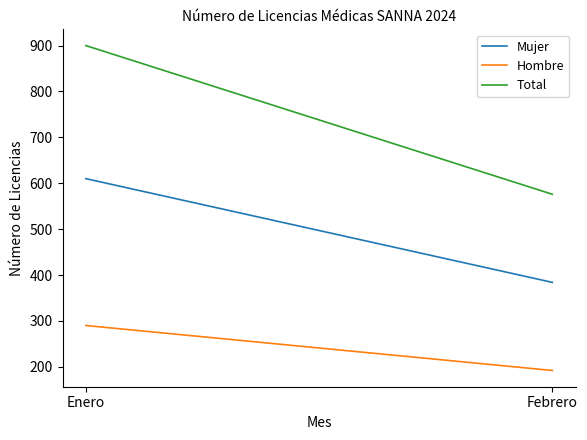

The value of Hombre at Enero is 156. True or false?

False